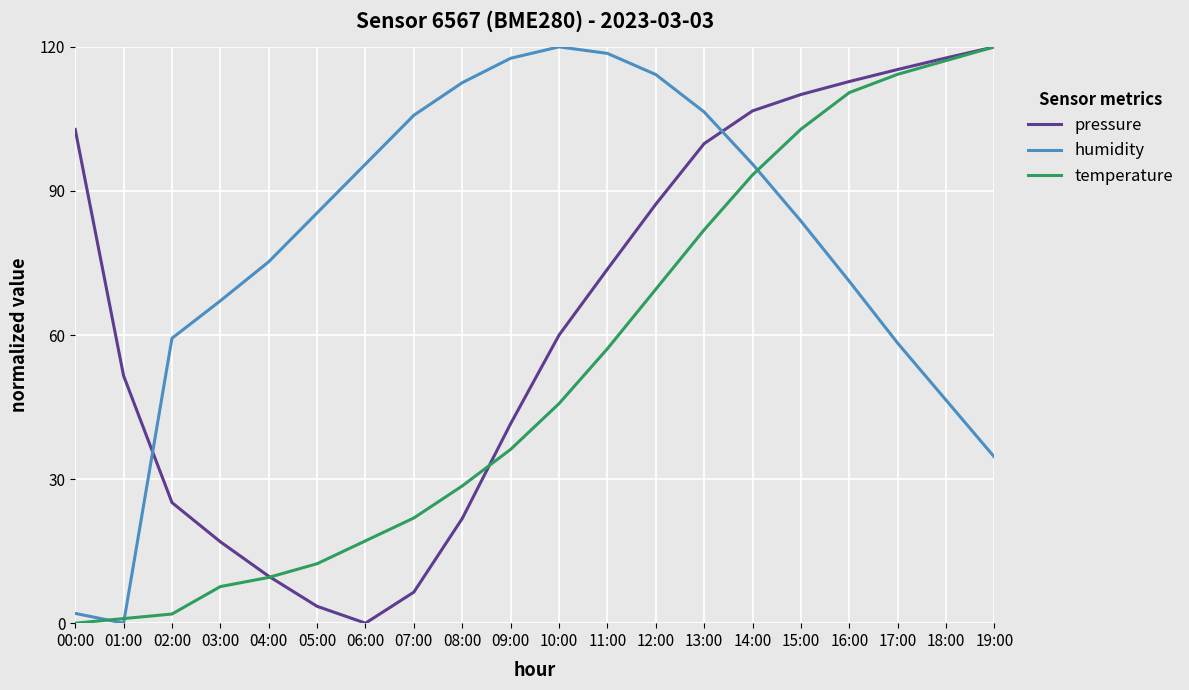

What is the total value across all series at 12:00?

271.0